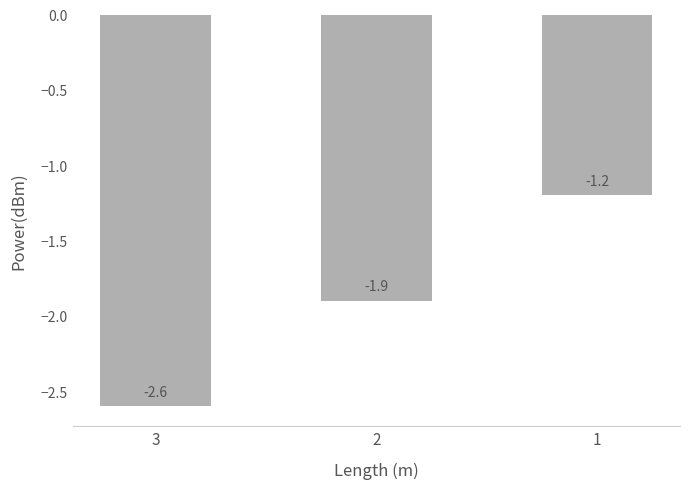

True or false: the data shows -2.6 at 3.

True